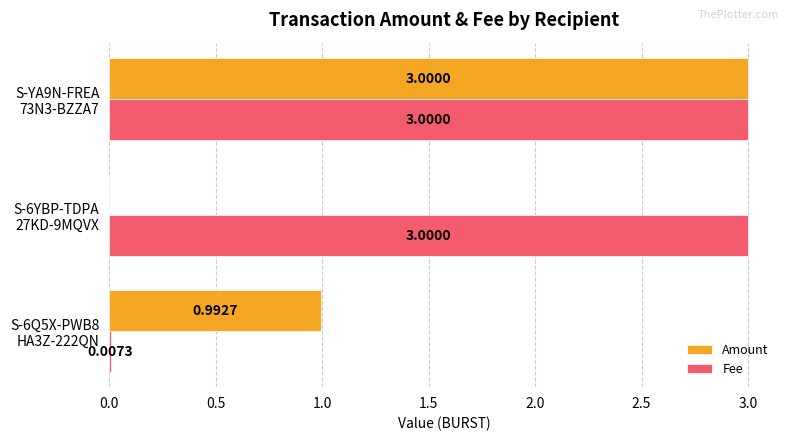

Which series has the largest total across all categories?

Fee